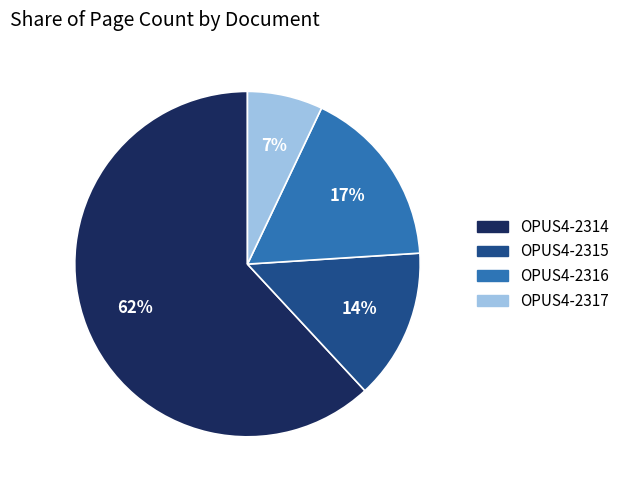

To the nearest percent, what percentage of the pie is OPUS4-2314?

62%